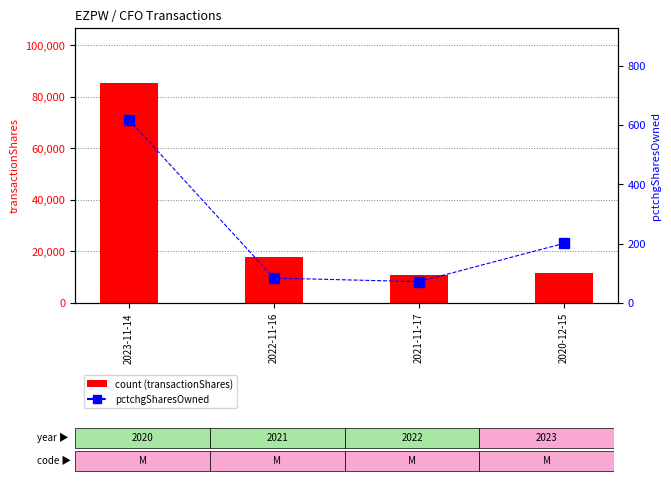

Which series has the largest total across all categories?

count (transactionShares)